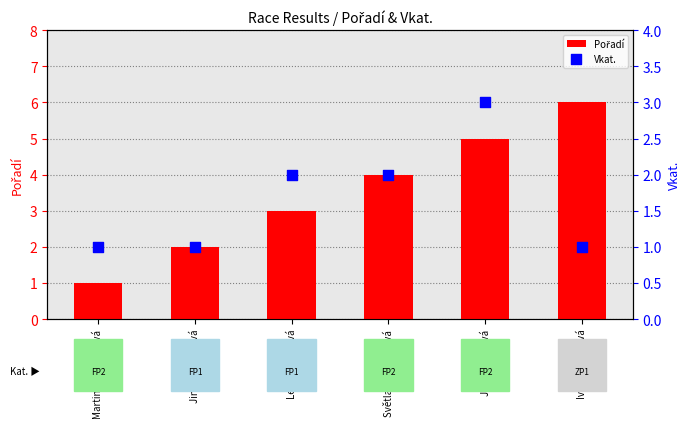

What is the total value across all series at Iva Koudelková?

7